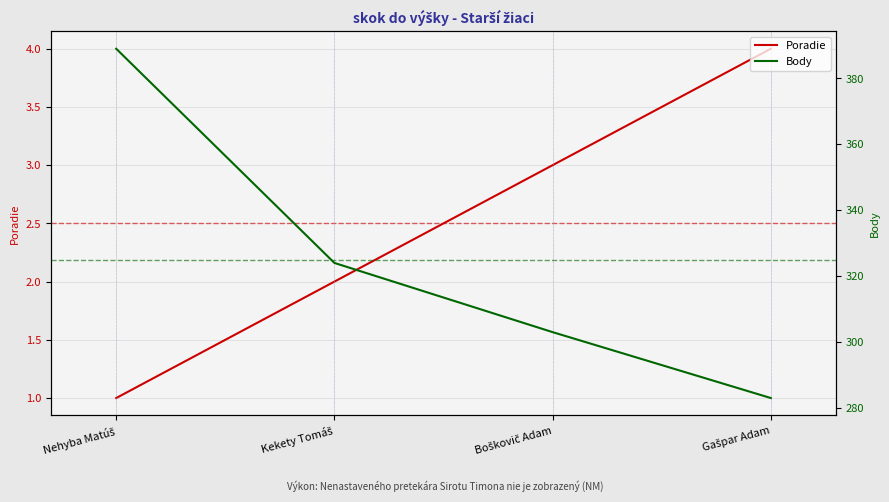

Which series has the largest total across all categories?

Body